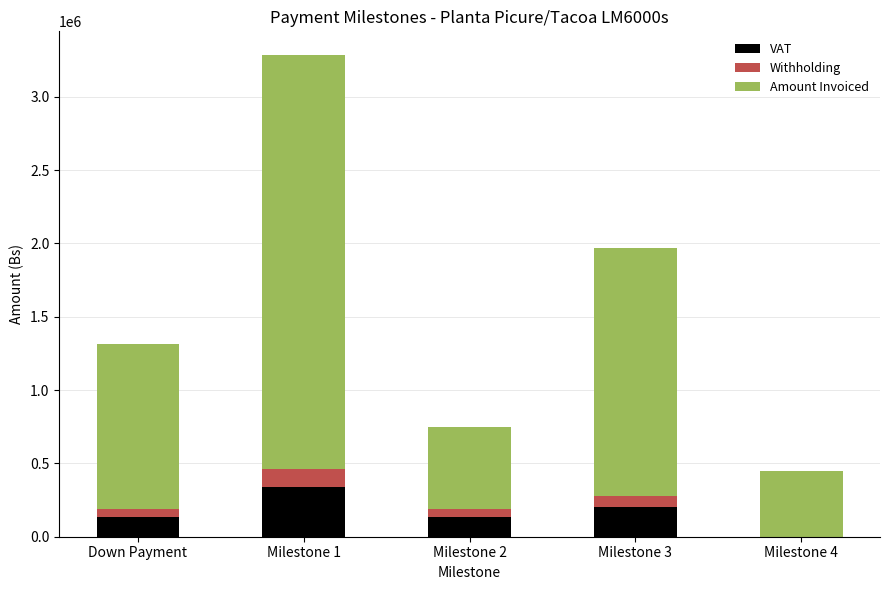

At which label does VAT reach its peak?

Milestone 1